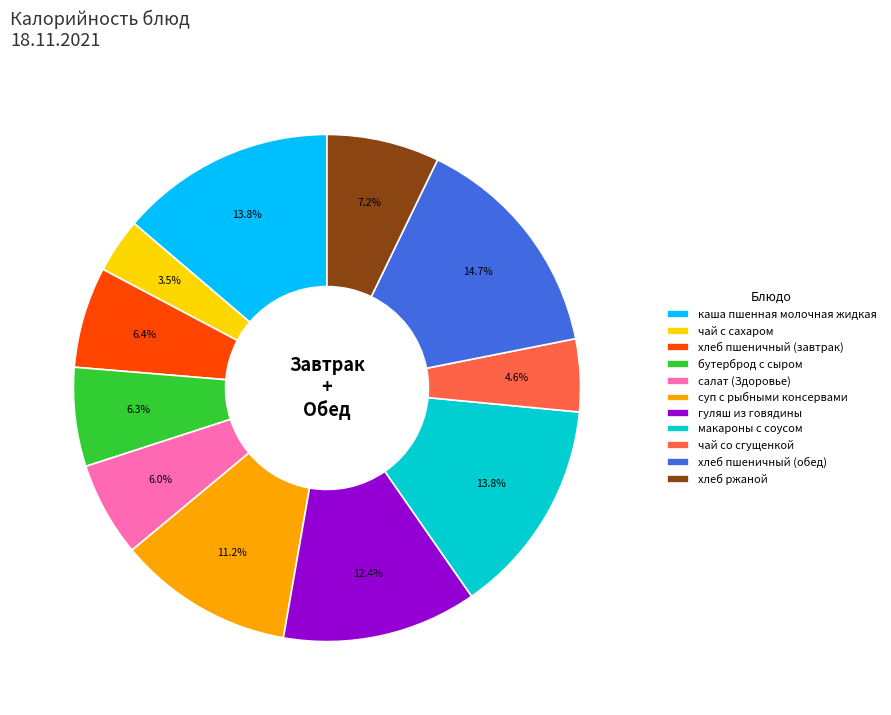

Which slice is the smallest?

чай с сахаром